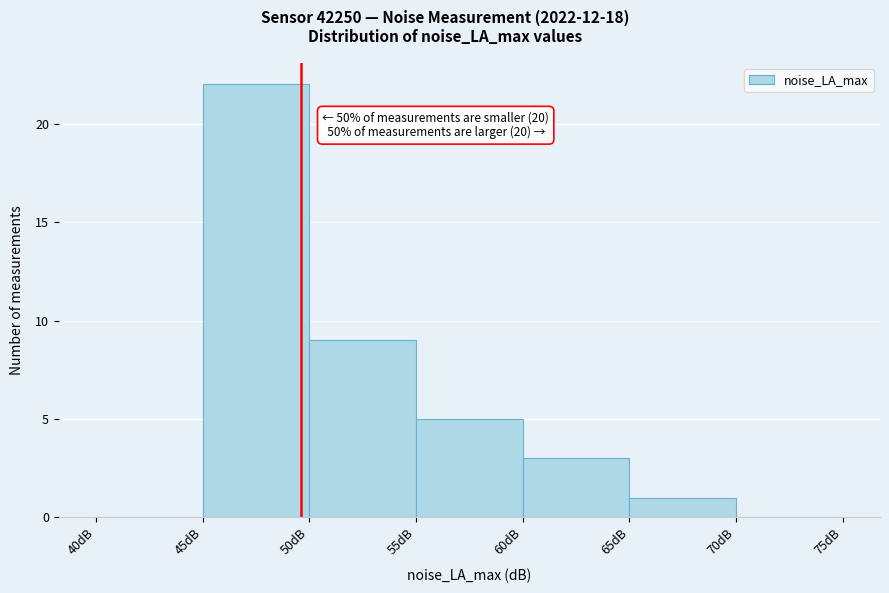

Over which range of the x-axis is the bar tallest?

45 to 50